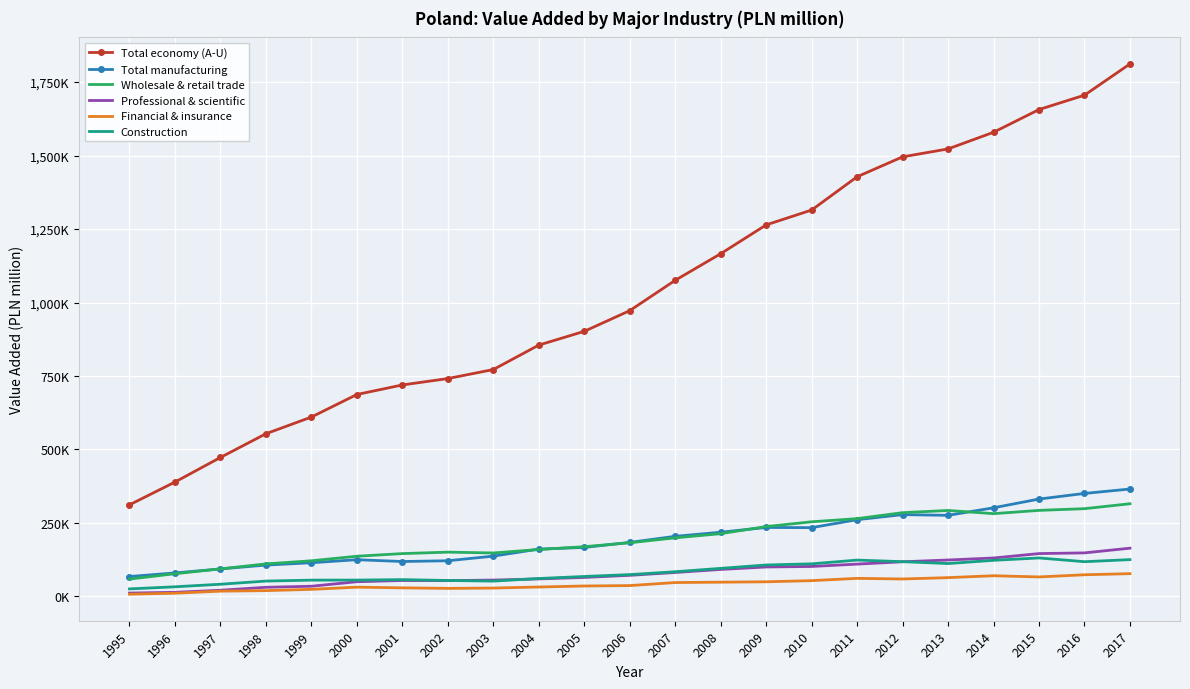

What are all the series names shown in the legend?

Total economy (A-U), Total manufacturing, Wholesale & retail trade, Professional & scientific, Financial & insurance, Construction